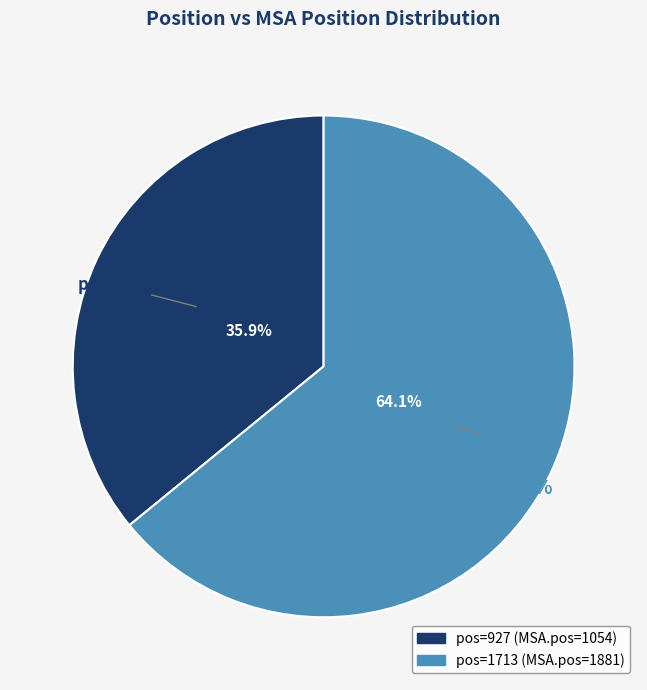

Is it true that 1713 is 75% of the pie?

False